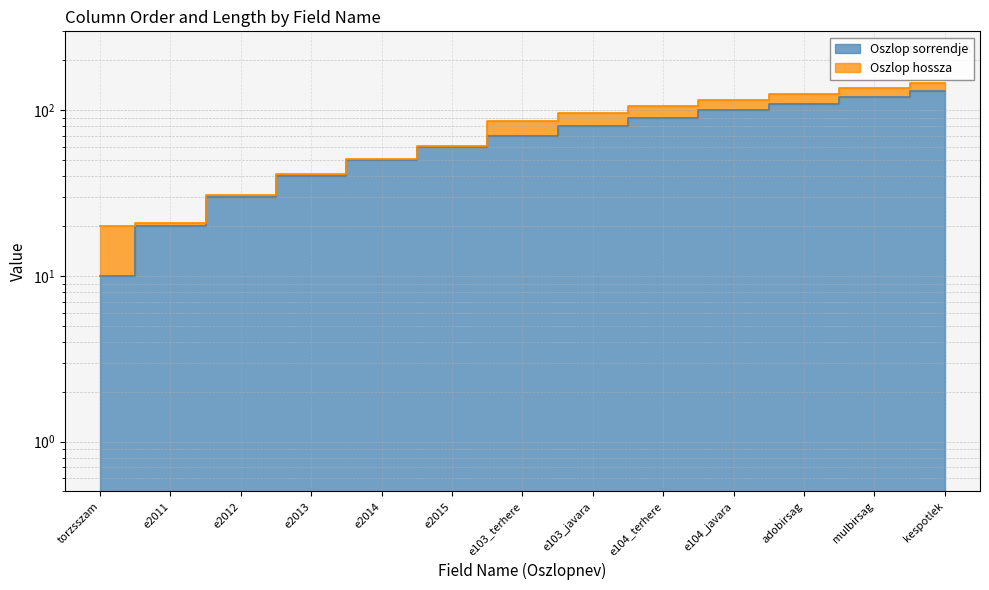

Does the chart have visible grid lines?

Yes